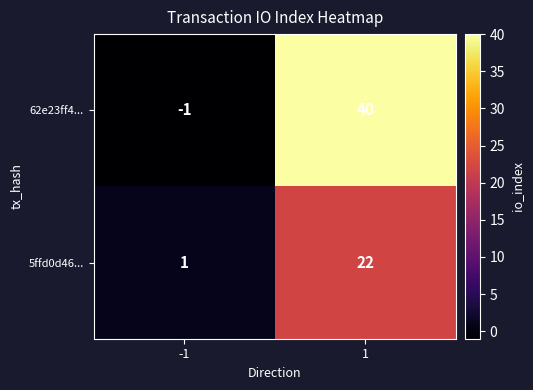

What is the maximum value shown in the chart?

40